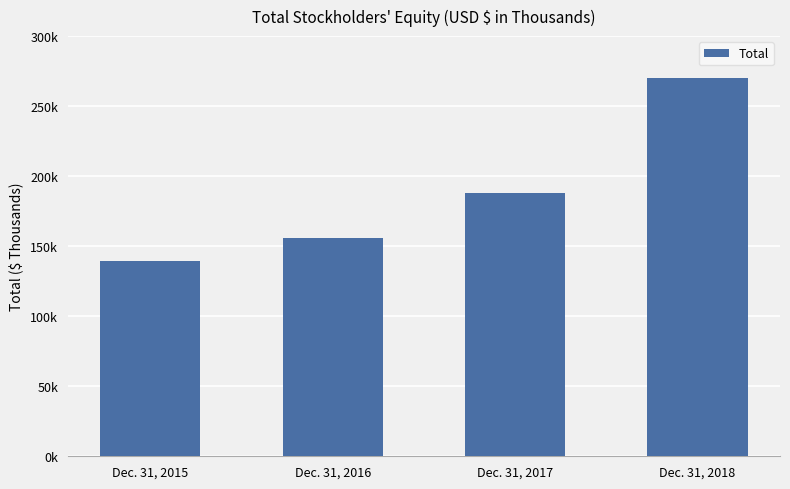

List the labels in order of value, largest first.

Dec. 31, 2018, Dec. 31, 2017, Dec. 31, 2016, Dec. 31, 2015